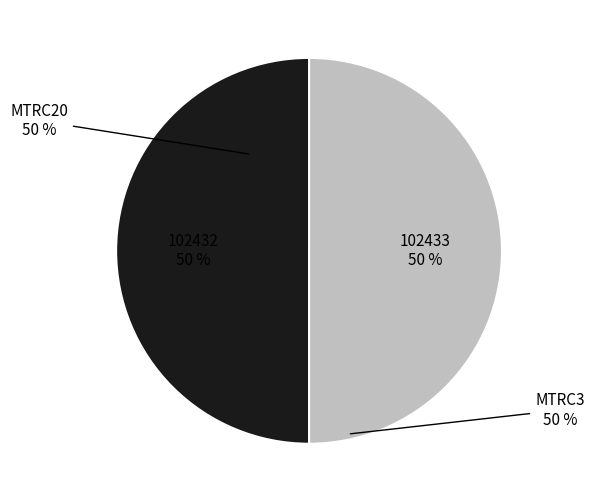

What percentage is NOT represented by MTRC20?

50.0%